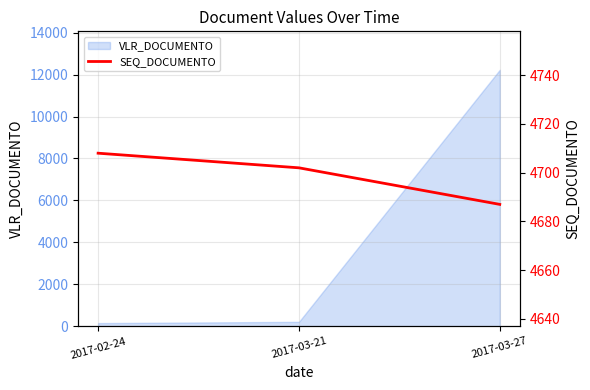

What is the label of the 2nd point from the left?

2017-03-21